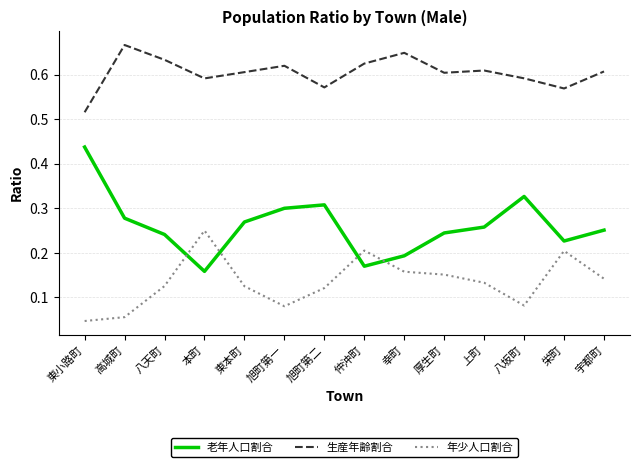

The value of 生産年齢割合 at 仲沖町 is 0.6. True or false?

True